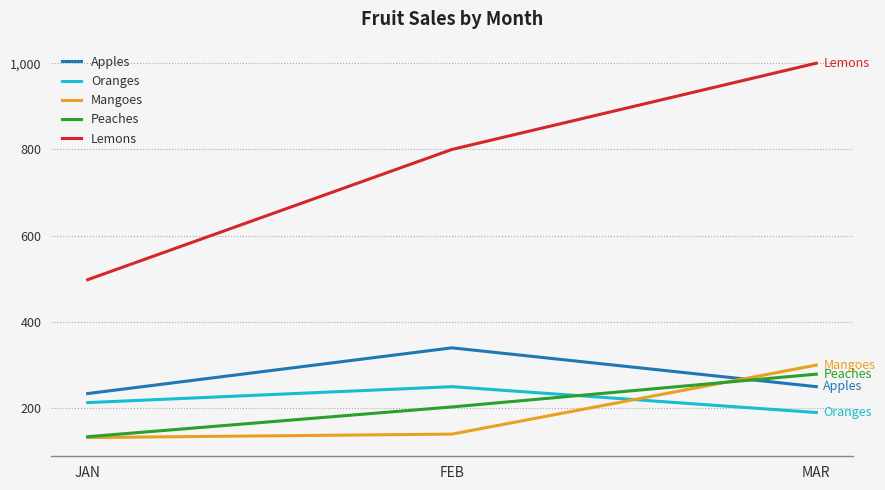

Where is Lemons nearest to the value 749?

FEB